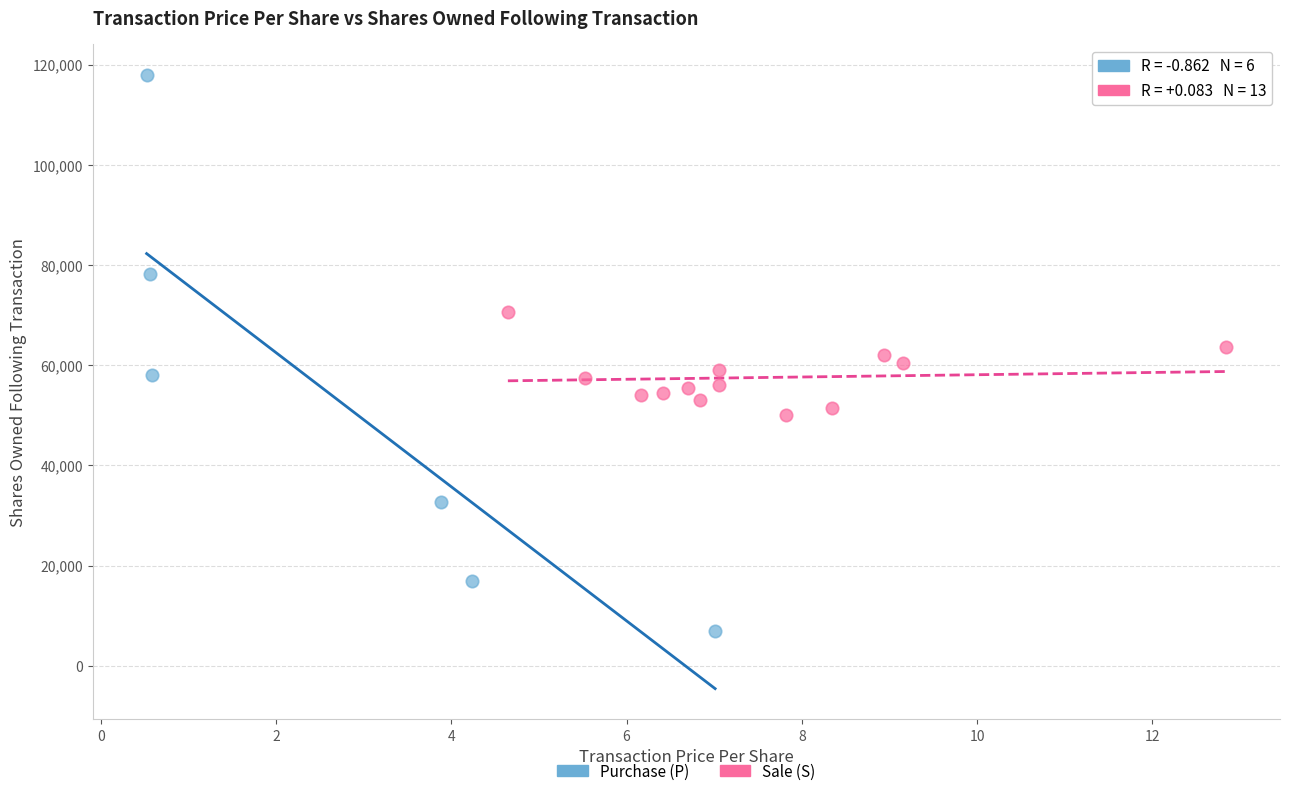

Which series has the largest Y range (max minus min)?

Purchase (P)